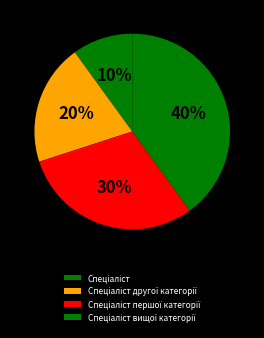

Between Спеціаліст другої категорії and Спеціаліст вищої категорії, which is larger?

Спеціаліст вищої категорії